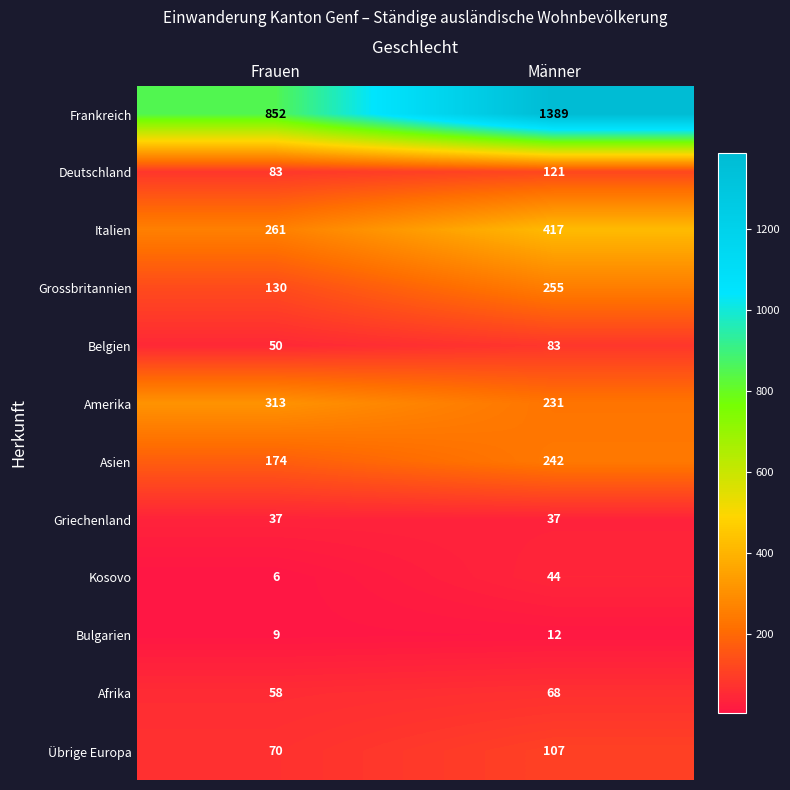

At which label is Grossbritannien closest to 192?

Frauen